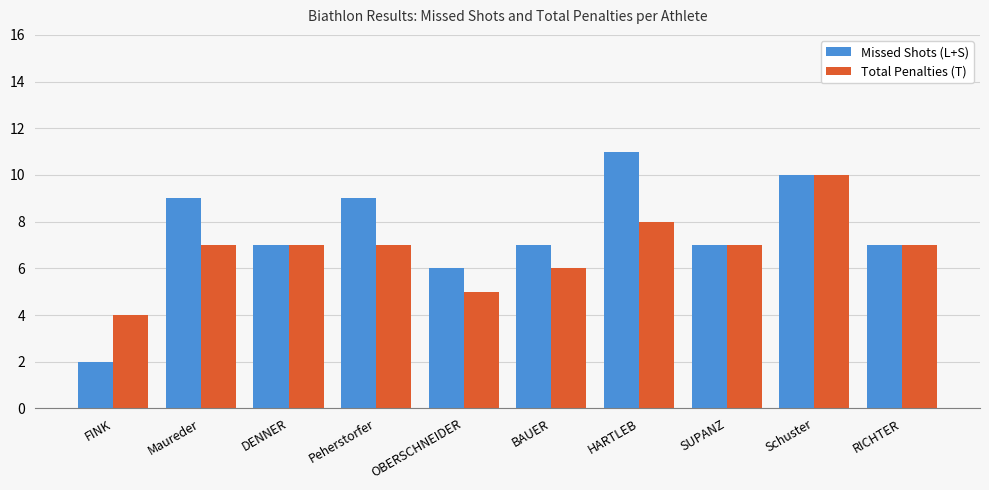

At which category does the chart reach its peak across all series?

HARTLEB